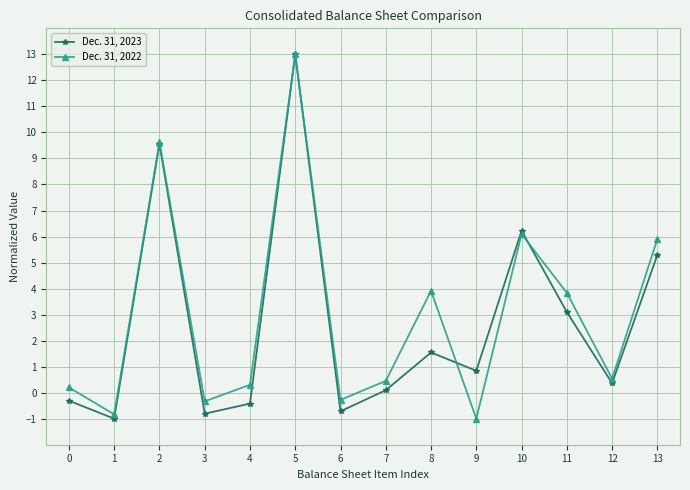

Rank the series by their average value, from lowest to highest.

Dec. 31, 2023, Dec. 31, 2022